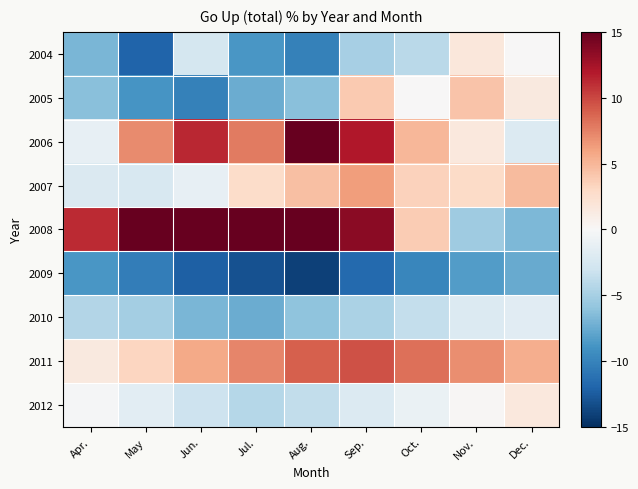

Reading right to left, list all the values displayed in this chart.

2004: Dec.=0.1	Nov.=1.7	Oct.=-4.1	Sep.=-5.0	Aug.=-10.1	Jul.=-8.7	Jun.=-2.6	May=-12.0	Apr.=-6.9
2005: Dec.=1.4	Nov.=4.3	Oct.=0.0	Sep.=3.9	Aug.=-6.3	Jul.=-7.4	Jun.=-10.1	May=-8.9	Apr.=-6.3
2006: Dec.=-2.1	Nov.=1.6	Oct.=5.0	Sep.=12.0	Aug.=17.0	Jul.=7.8	Jun.=11.3	May=7.1	Apr.=-1.3
2007: Dec.=4.7	Nov.=2.9	Oct.=3.4	Sep.=6.3	Aug.=4.5	Jul.=2.8	Jun.=-1.3	May=-2.4	Apr.=-2.2
2008: Dec.=-6.8	Nov.=-5.4	Oct.=3.8	Sep.=13.5	Aug.=20.9	Jul.=22.6	Jun.=19.4	May=15.3	Apr.=11.2
2009: Dec.=-7.6	Nov.=-8.4	Oct.=-9.8	Sep.=-11.7	Aug.=-14.0	Jul.=-13.1	Jun.=-12.2	May=-10.4	Apr.=-8.7
2010: Dec.=-1.7	Nov.=-2.1	Oct.=-3.6	Sep.=-4.8	Aug.=-6.0	Jul.=-7.4	Jun.=-6.9	May=-5.1	Apr.=-4.4
2011: Dec.=5.4	Nov.=7.0	Oct.=8.2	Sep.=9.5	Aug.=8.9	Jul.=7.3	Jun.=5.7	May=3.2	Apr.=1.4
2012: Dec.=1.6	Nov.=0.2	Oct.=-1.0	Sep.=-2.1	Aug.=-3.7	Jul.=-4.3	Jun.=-3.1	May=-1.6	Apr.=-0.2